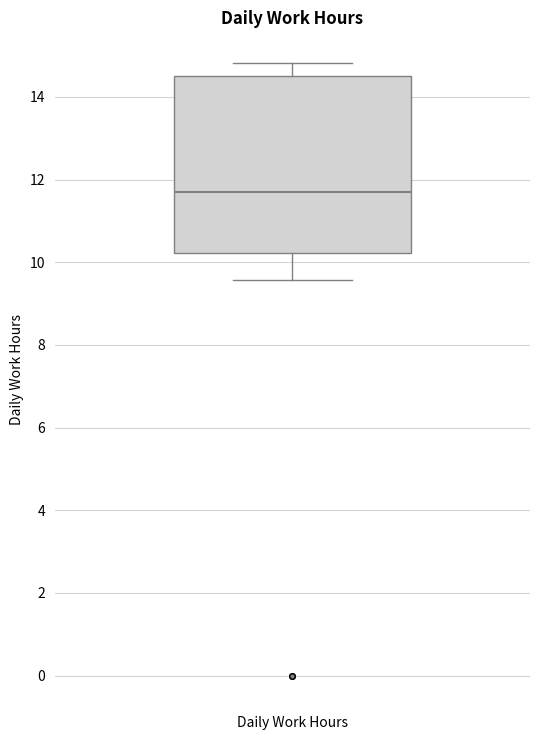

Transcribe this box plot: give where the median line is, the range the box spans, and where the two whiskers end, as read against the y-axis. The values are not printed on the chart, so give them approximately, as read against the axis.

median 11.8, box 10.2 to 14.6, whiskers 9.6 to 14.8